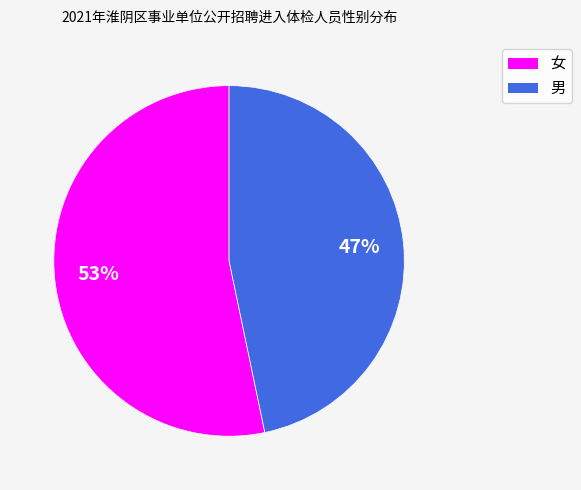

True or false: 男 accounts for 33% of the total.

False